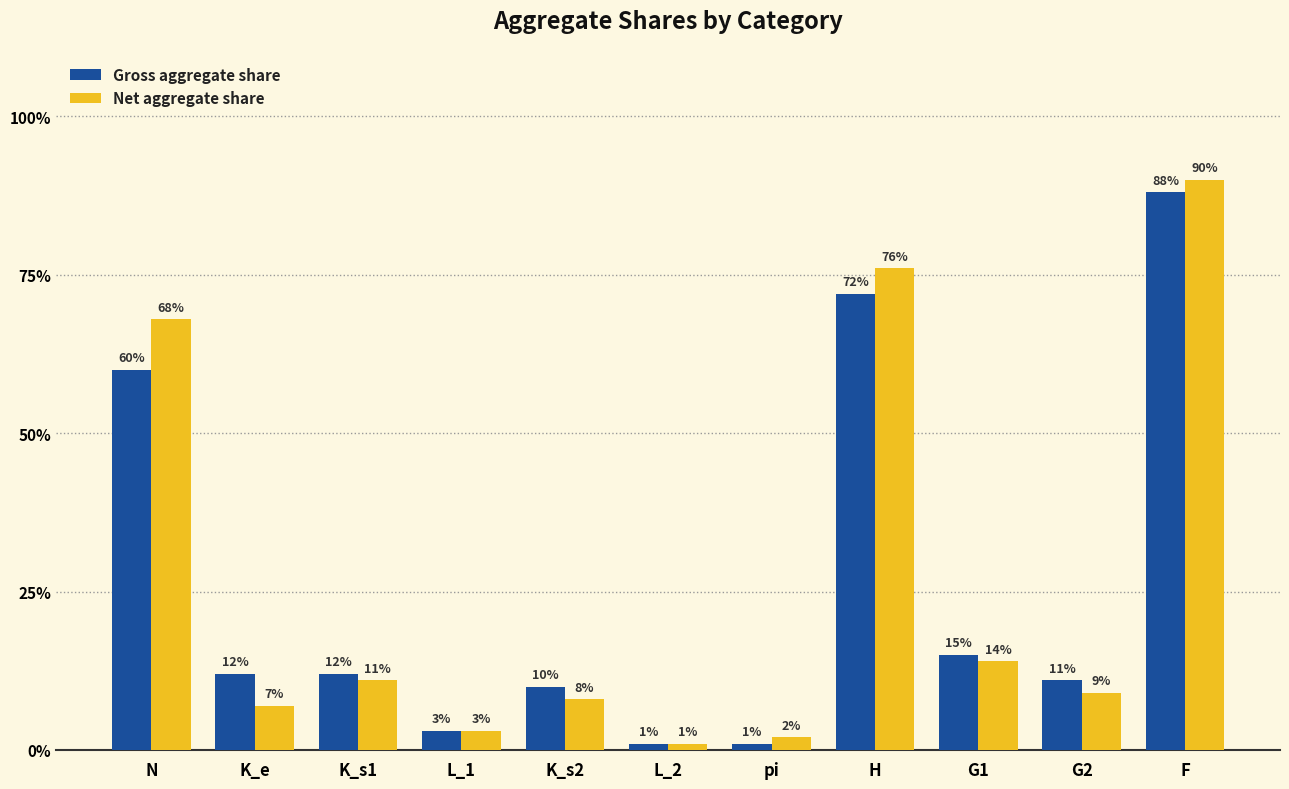

Is it true that Gross aggregate share equals 0.1 at G1?

True